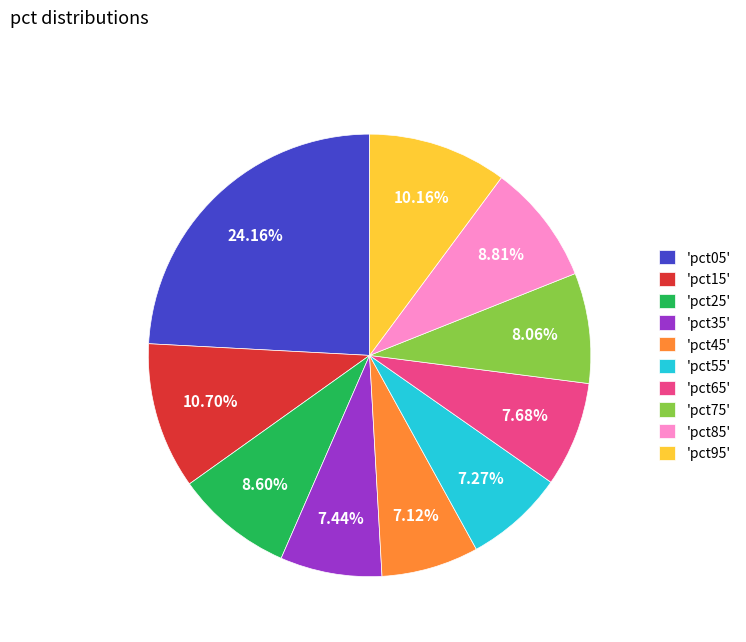

Does 'pct55' represent more than half of the total?

No